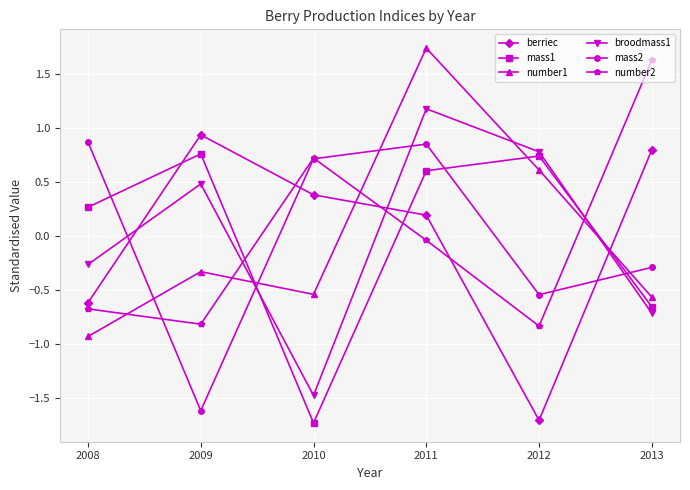

At which category does mass1 reach its first local valley?

2010